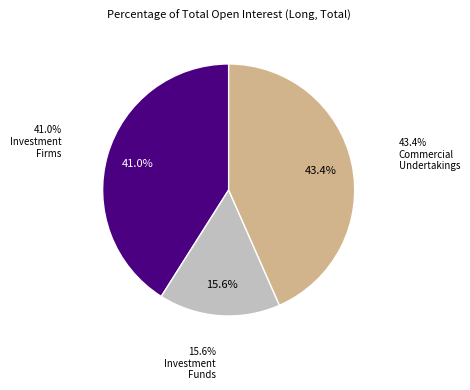

To the nearest percent, what percentage of the pie is Investment Firms or credit institutions?

41%